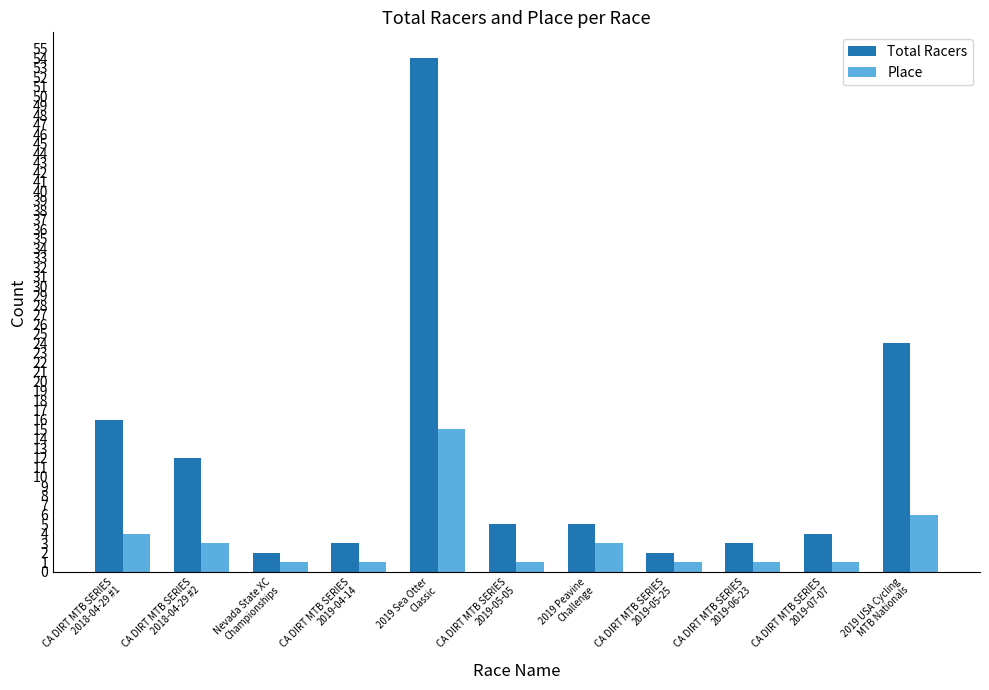

The Total Racers series shows 3 at CA DIRT MTB SERIES
2019-04-14. True or false?

True